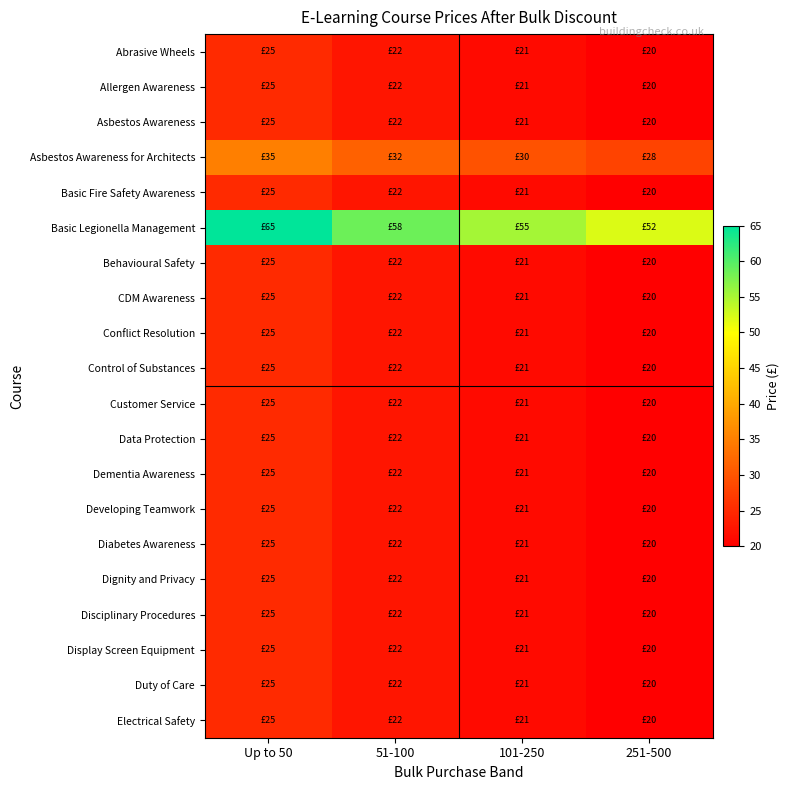

Reading left to right, what are all the values shown in this chart?

Abrasive Wheels: Up to 50=25.0	51-100=22.5	101-250=21.2	251-500=20.0
Allergen Awareness: Up to 50=25.0	51-100=22.5	101-250=21.2	251-500=20.0
Asbestos Awareness: Up to 50=25.0	51-100=22.5	101-250=21.2	251-500=20.0
Asbestos Awareness for Architects: Up to 50=35.0	51-100=31.5	101-250=29.8	251-500=28.0
Basic Fire Safety Awareness: Up to 50=25.0	51-100=22.5	101-250=21.2	251-500=20.0
Basic Legionella Management: Up to 50=65.0	51-100=58.5	101-250=55.2	251-500=52.0
Behavioural Safety: Up to 50=25.0	51-100=22.5	101-250=21.2	251-500=20.0
CDM Awareness: Up to 50=25.0	51-100=22.5	101-250=21.2	251-500=20.0
Conflict Resolution: Up to 50=25.0	51-100=22.5	101-250=21.2	251-500=20.0
Control of Substances: Up to 50=25.0	51-100=22.5	101-250=21.2	251-500=20.0
Customer Service: Up to 50=25.0	51-100=22.5	101-250=21.2	251-500=20.0
Data Protection: Up to 50=25.0	51-100=22.5	101-250=21.2	251-500=20.0
Dementia Awareness: Up to 50=25.0	51-100=22.5	101-250=21.2	251-500=20.0
Developing Teamwork: Up to 50=25.0	51-100=22.5	101-250=21.2	251-500=20.0
Diabetes Awareness: Up to 50=25.0	51-100=22.5	101-250=21.2	251-500=20.0
Dignity and Privacy: Up to 50=25.0	51-100=22.5	101-250=21.2	251-500=20.0
Disciplinary Procedures: Up to 50=25.0	51-100=22.5	101-250=21.2	251-500=20.0
Display Screen Equipment: Up to 50=25.0	51-100=22.5	101-250=21.2	251-500=20.0
Duty of Care: Up to 50=25.0	51-100=22.5	101-250=21.2	251-500=20.0
Electrical Safety: Up to 50=25.0	51-100=22.5	101-250=21.2	251-500=20.0